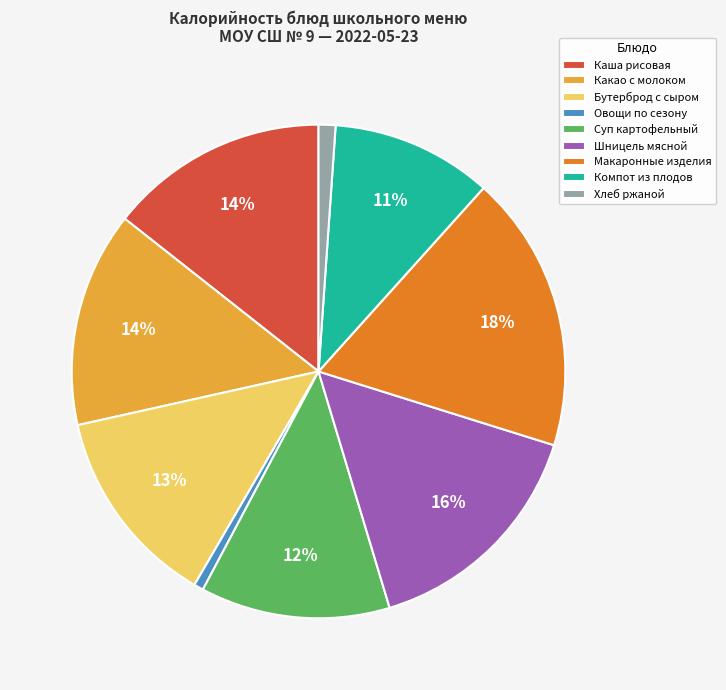

To the nearest percent, what is the average slice percentage?

11%